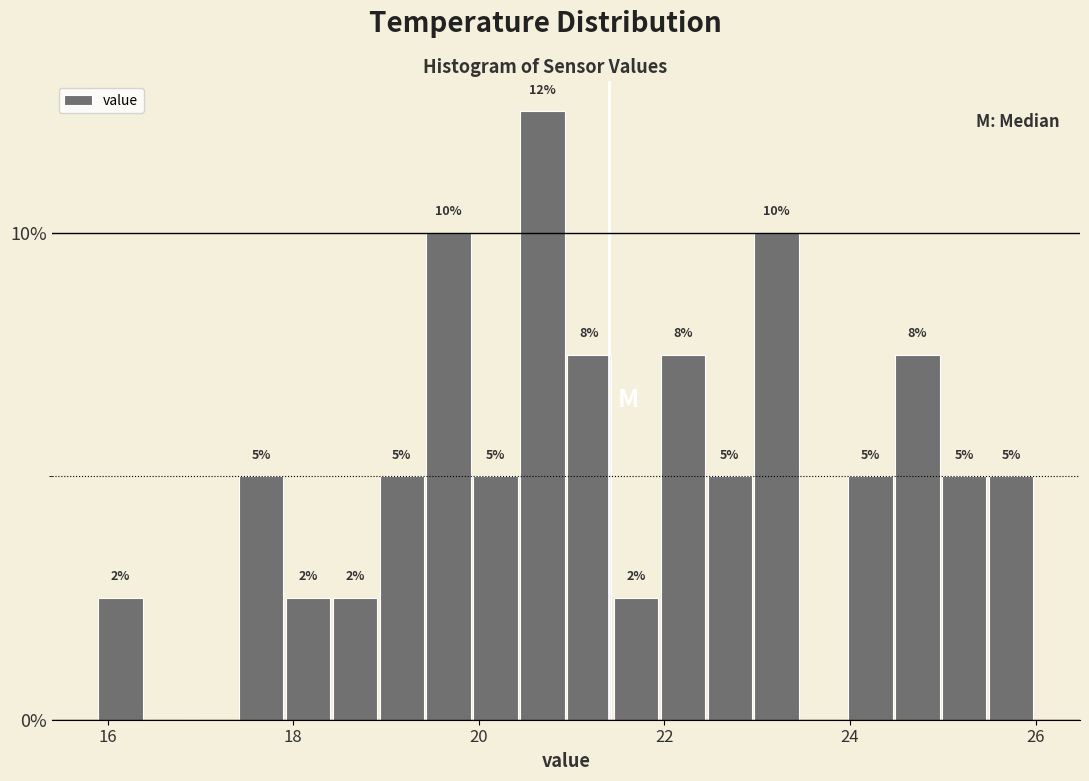

Around what value on the x-axis is the tallest bar? Give the approximate position of its centre, as read against the axis.

20.6